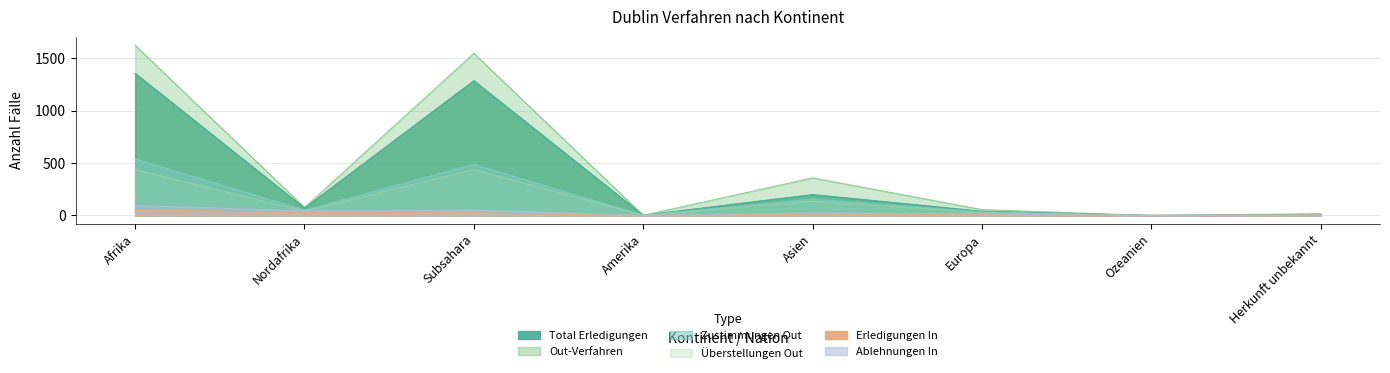

List the series in order of their peak value, lowest first.

Erledigungen In, Ablehnungen In, Überstellungen Out, Zustimmungen Out, Total Erledigungen, Out-Verfahren